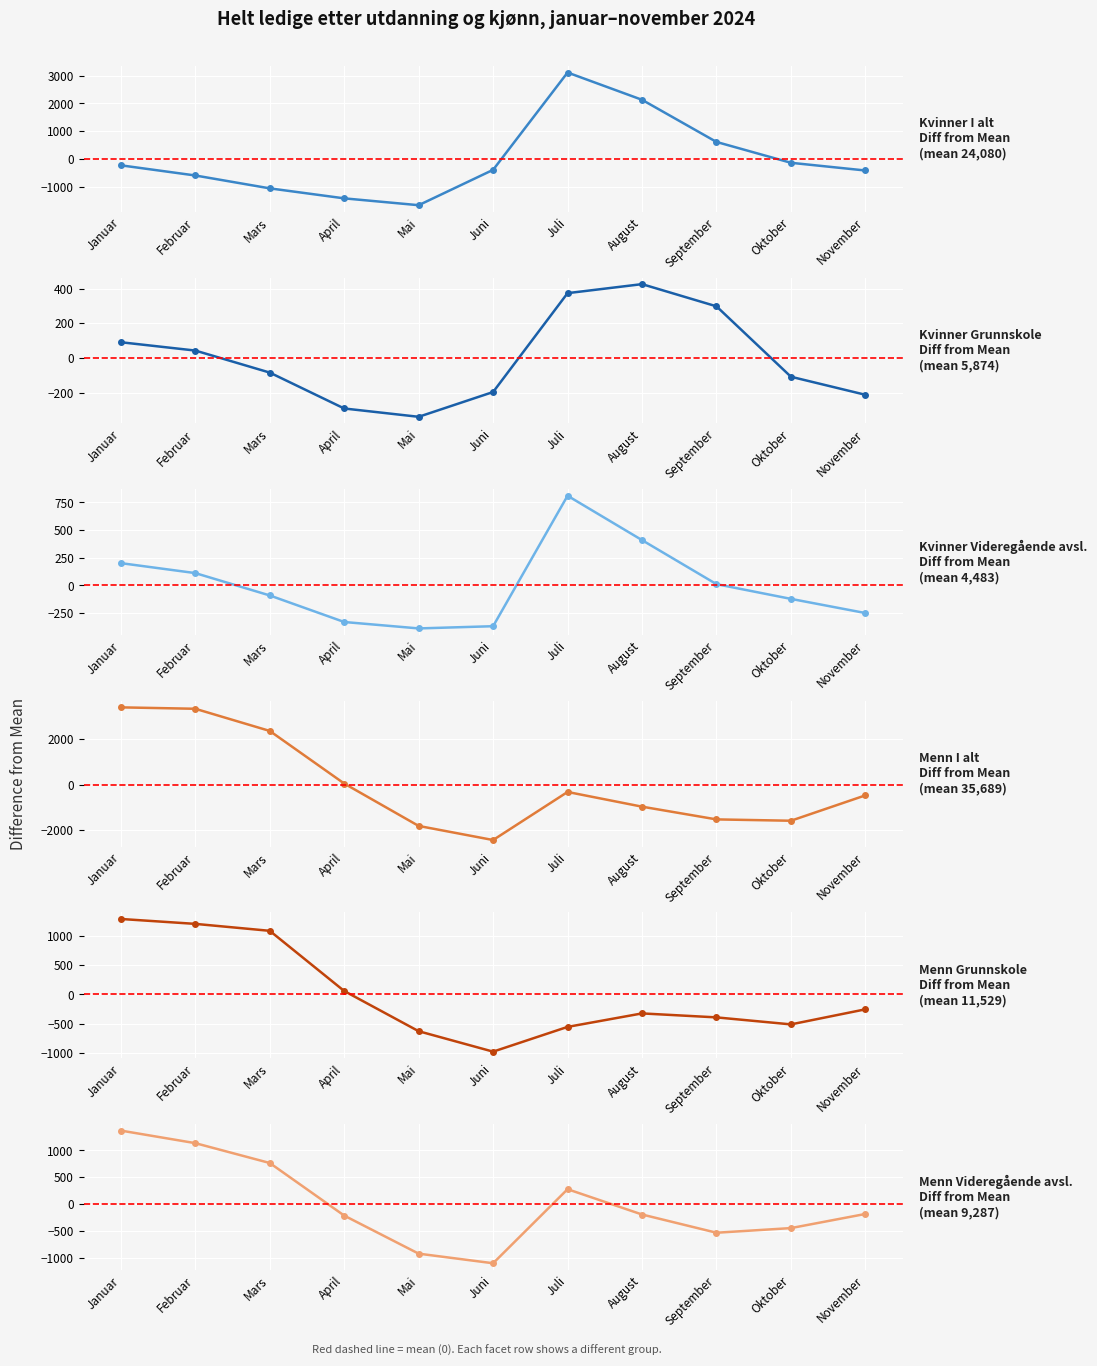

Count the number of data series in this chart.

6